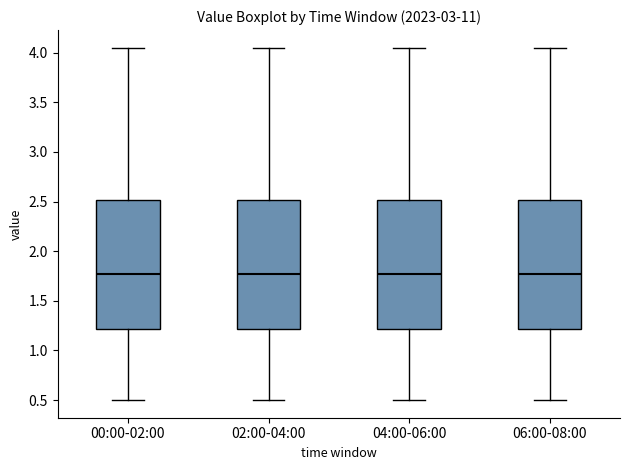

Reading left to right, transcribe this box plot: for each box, give where its median line is, the range the box spans, and where its two whiskers end, as read against the y-axis. The values are not printed on the chart, so give them approximately, as read against the axis.

00:00-02:00: median 1.75, box 1.20 to 2.50, whiskers 0.50 to 4.05
02:00-04:00: median 1.75, box 1.20 to 2.50, whiskers 0.50 to 4.05
04:00-06:00: median 1.75, box 1.20 to 2.50, whiskers 0.50 to 4.05
06:00-08:00: median 1.75, box 1.20 to 2.50, whiskers 0.50 to 4.05